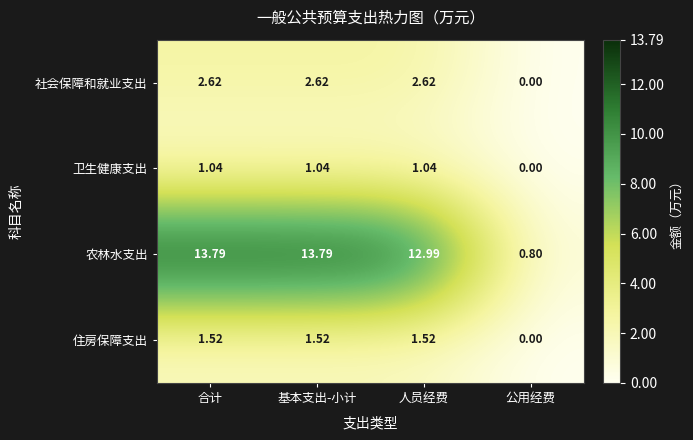

Which series changed the most between 基本支出-小计 and 人员经费?

农林水支出